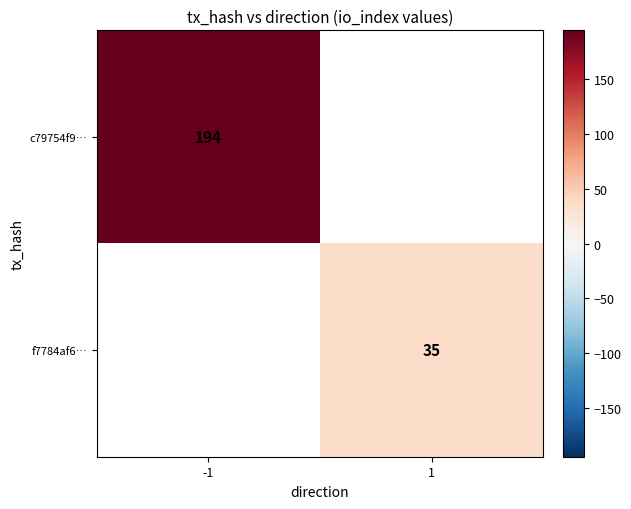

The f7784af6… series shows 50 at 1. True or false?

False